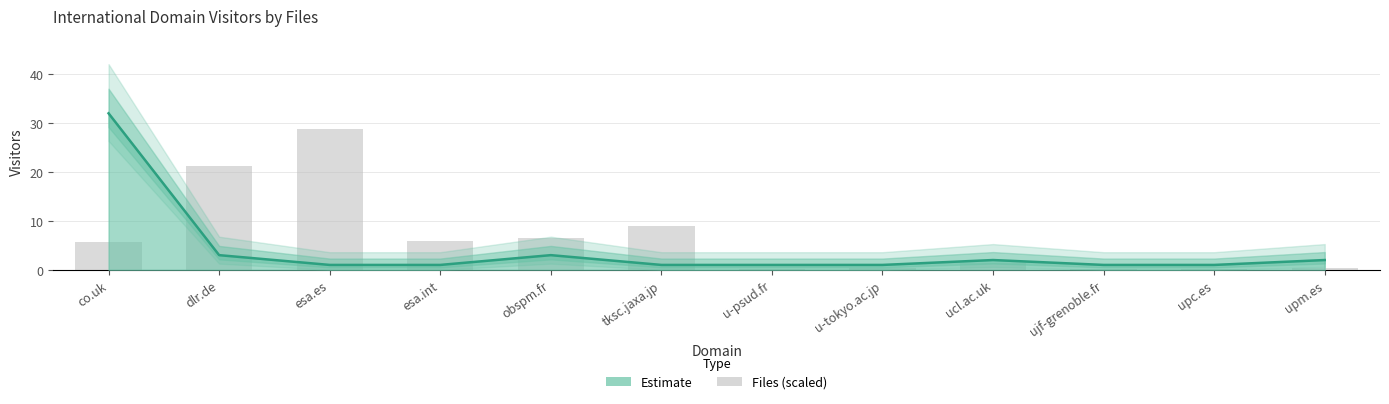

What is the maximum value shown in the chart?

32